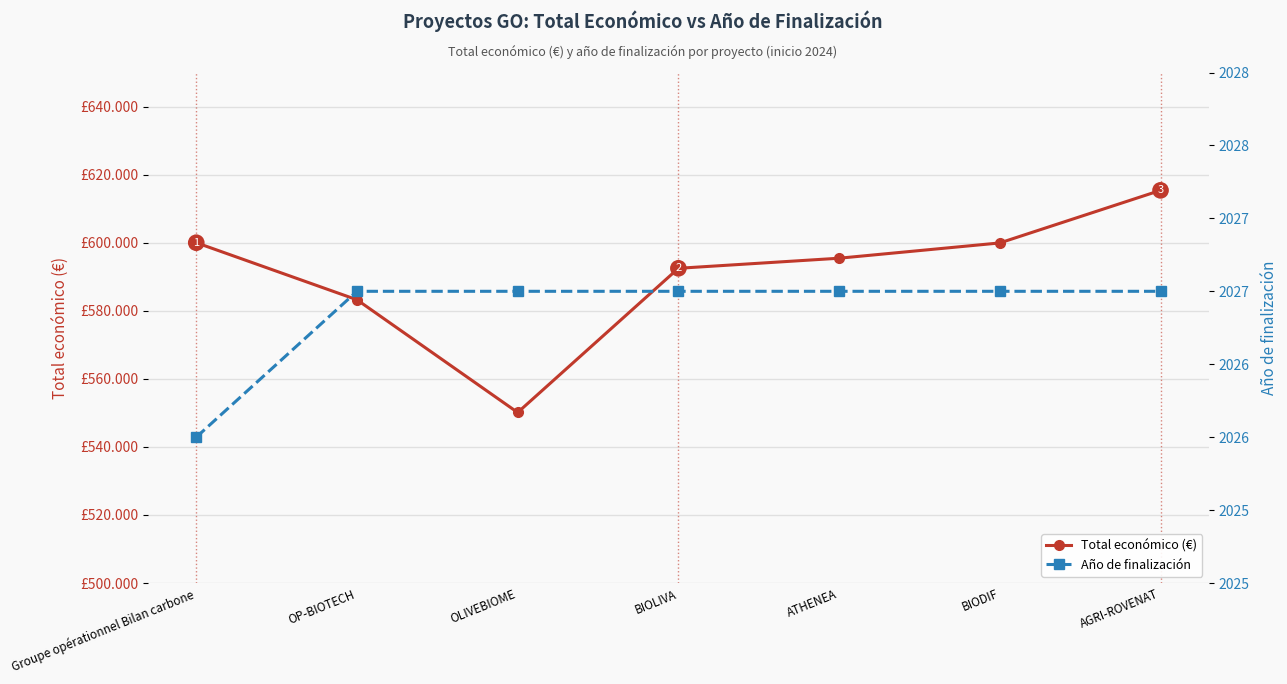

Reading left to right, what are all the values shown in this chart?

Total económico (€): Groupe opérationnel Bilan carbone=599992	OP-BIOTECH=583223	OLIVEBIOME=550111	BIOLIVA=592475	ATHENEA=595436	BIODIF=599927	AGRI-ROVENAT=615375
Año de finalización: Groupe opérationnel Bilan carbone=2026	OP-BIOTECH=2027	OLIVEBIOME=2027	BIOLIVA=2027	ATHENEA=2027	BIODIF=2027	AGRI-ROVENAT=2027